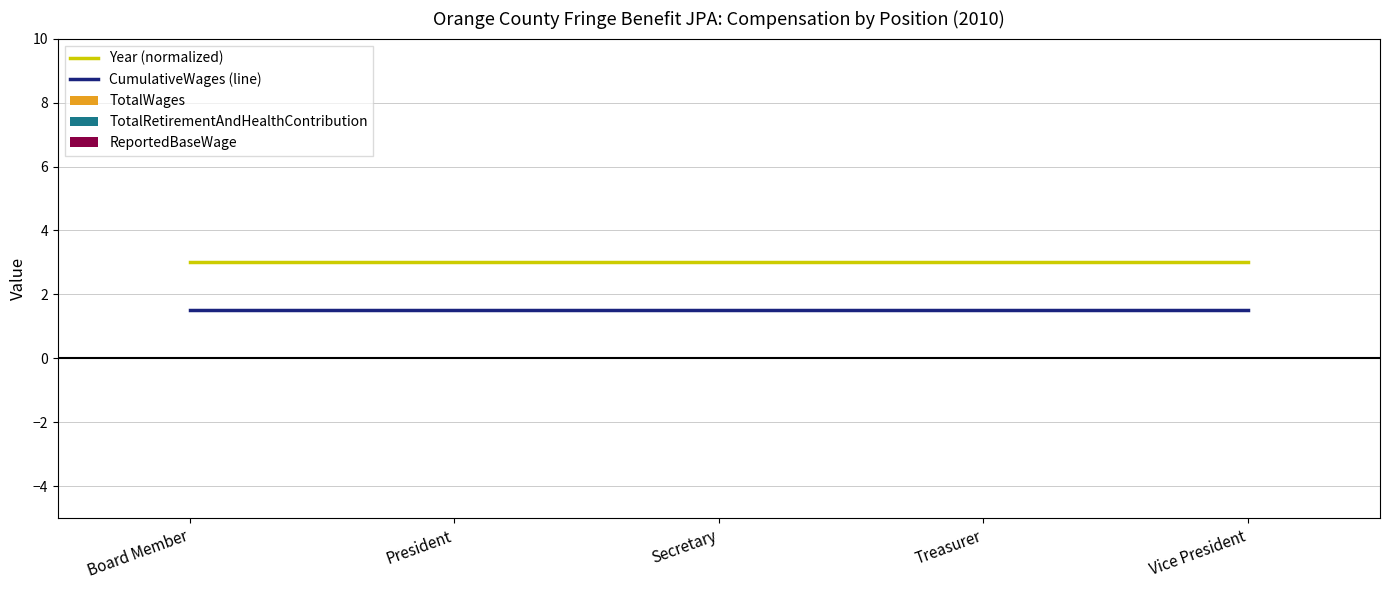

Rank the series at Treasurer from lowest to highest value.

CumulativeWages (line), Year (normalized)